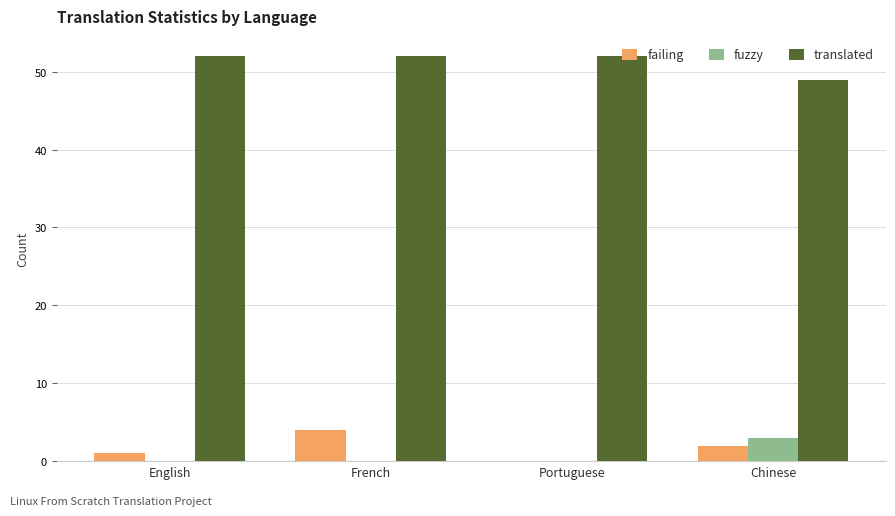

Count the number of categories in the chart.

4